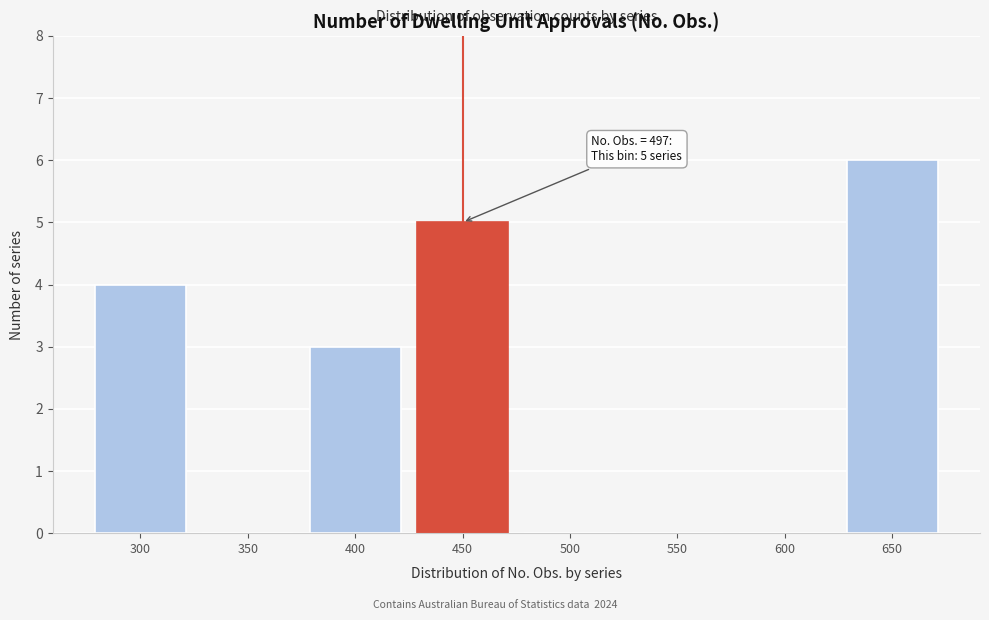

Reading right to left, list all the values displayed in this chart.

650=6	600=0	550=0	500=0	450=5	400=3	350=0	300=4